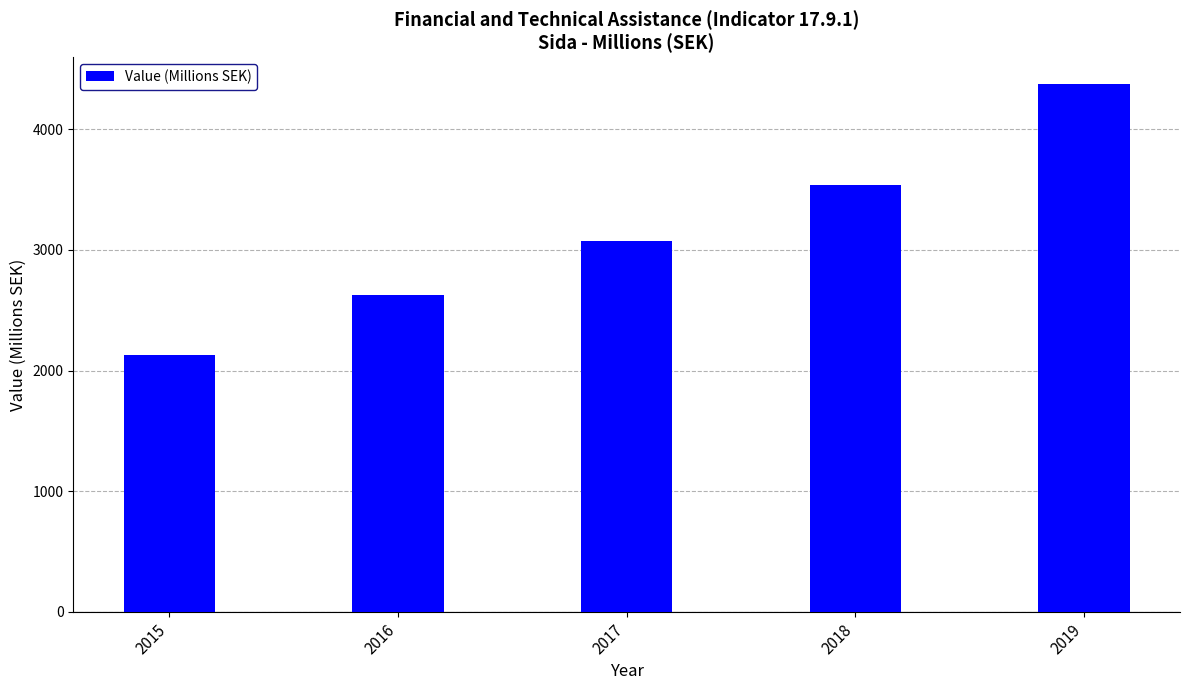

Count the number of data series in this chart.

1